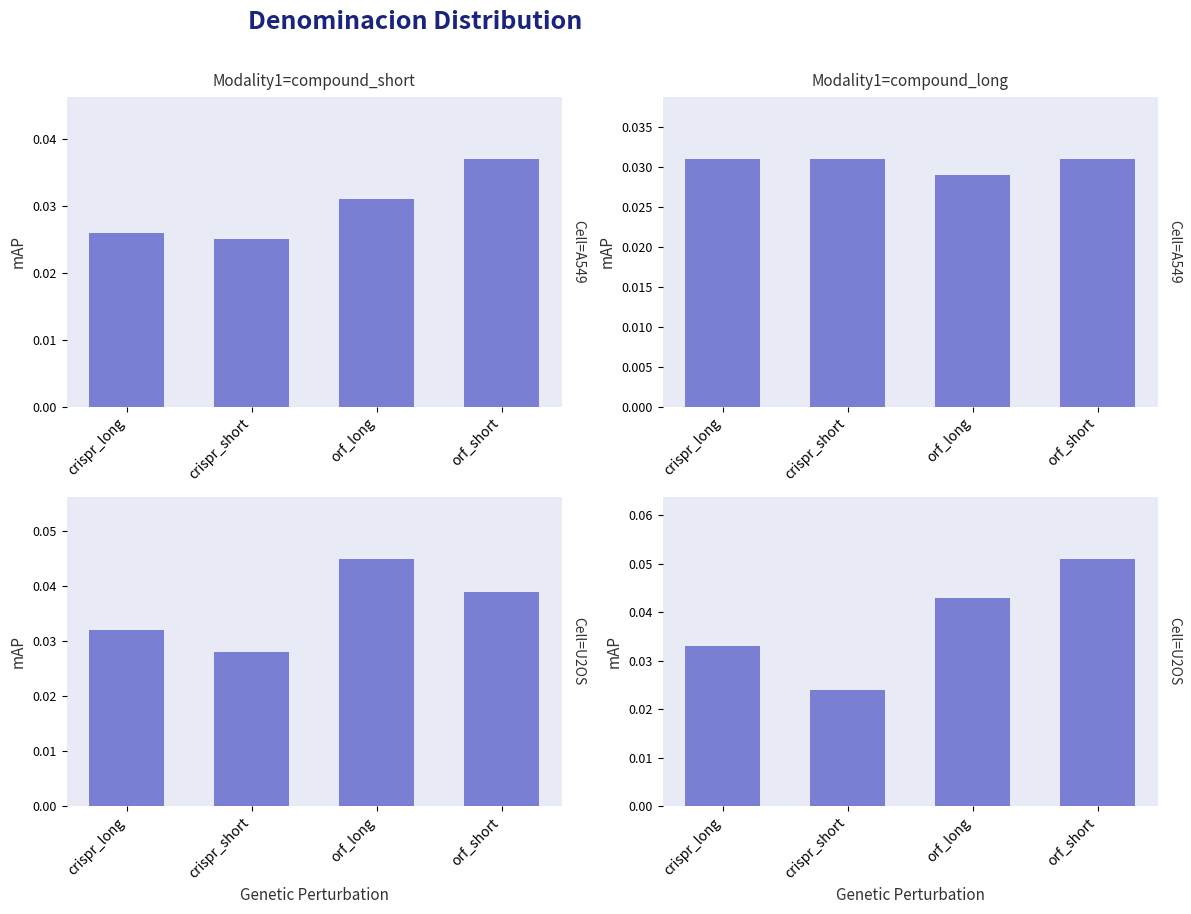

What are all the series names shown in the legend?

Cell=A549, Cell=U2OS